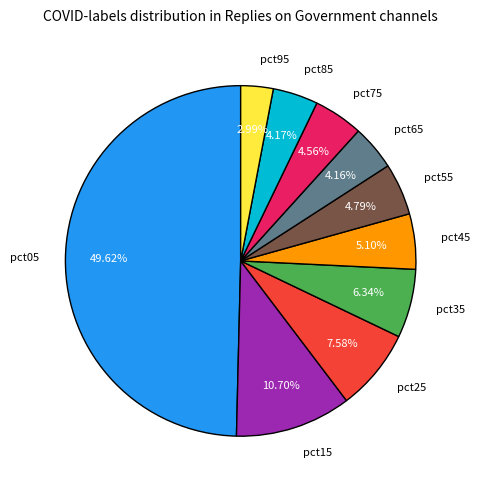

What is the largest slice in the pie chart?

pct05